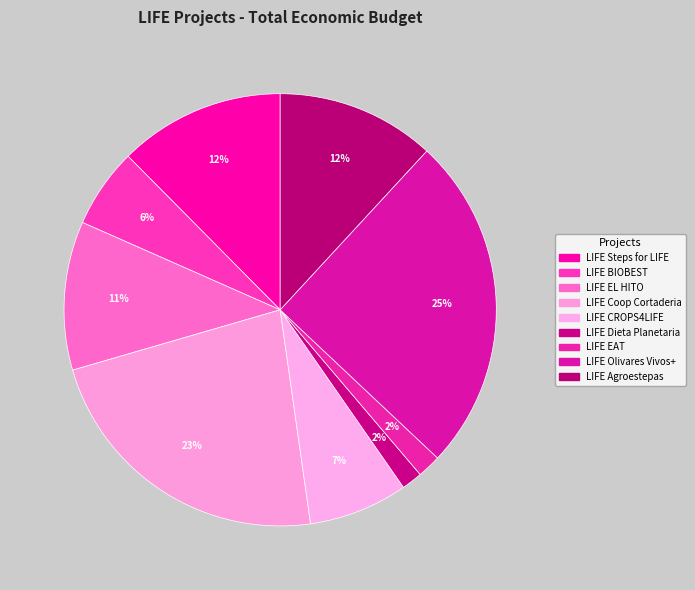

Count the number of slices in the pie.

9